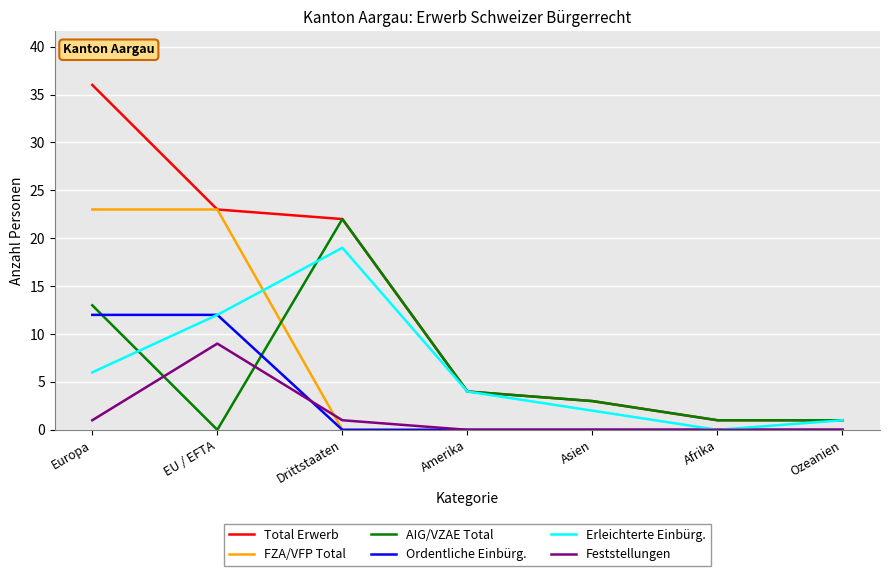

Where does the Total Erwerb series first go above 4?

Europa